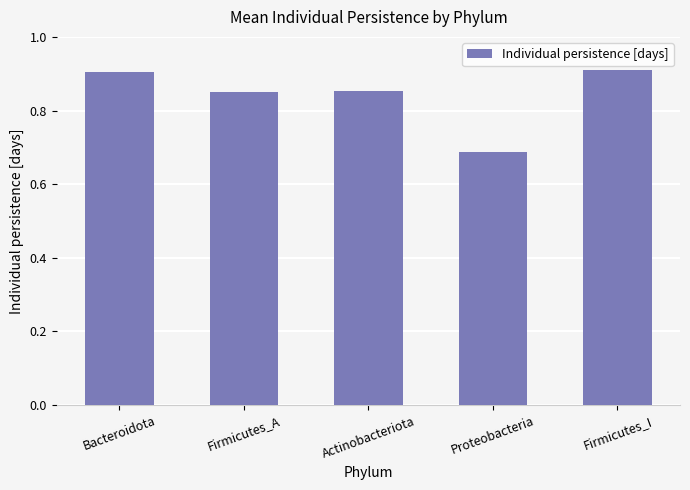

What is the difference between the values at Bacteroidota and Firmicutes_A?

0.1